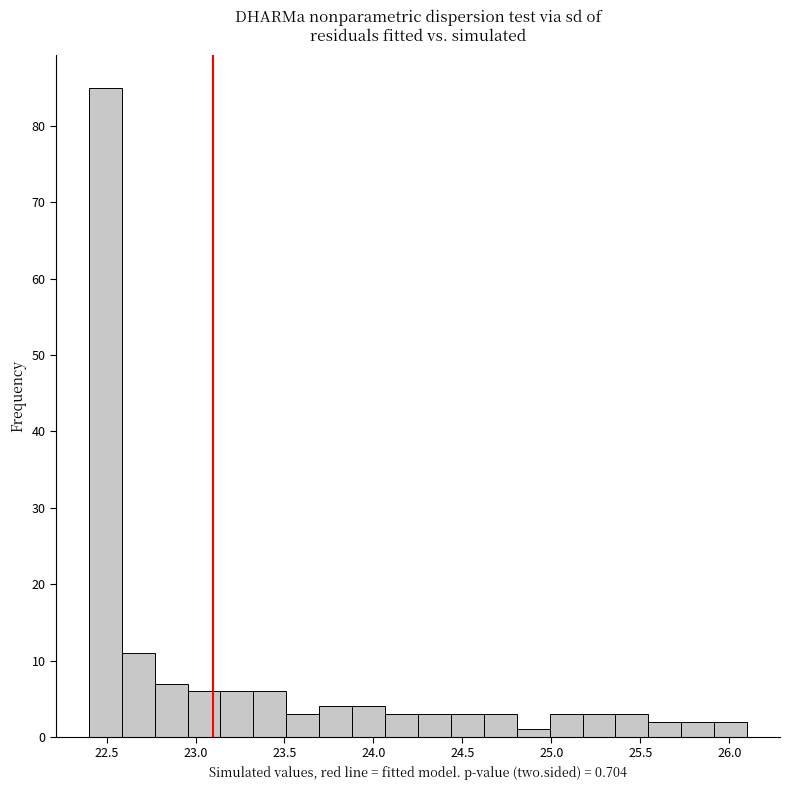

Read against the x-axis, roughly where is the centre of the tallest bar?

22.50